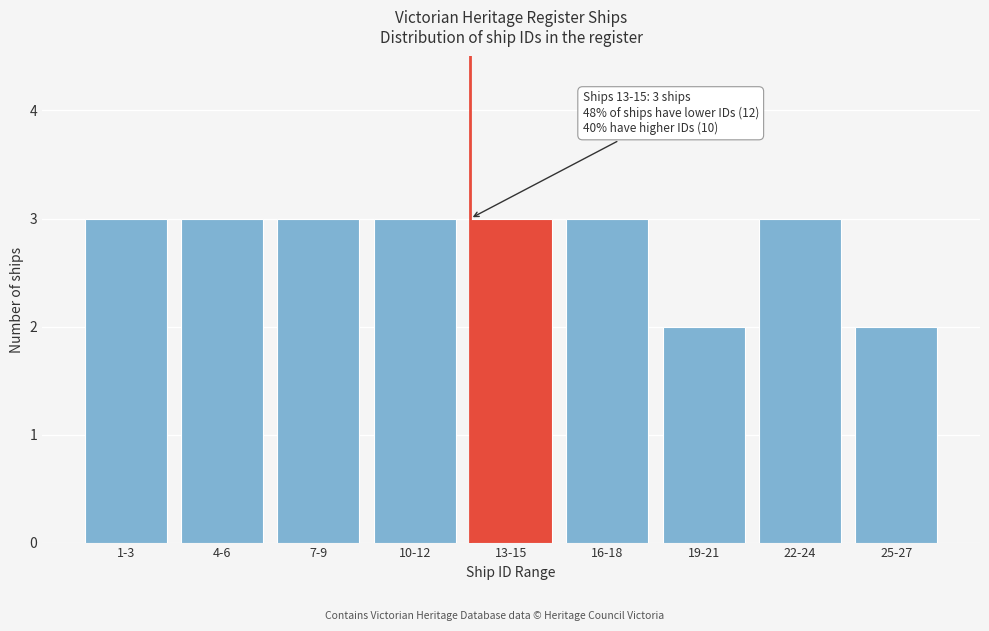

Reading right to left, list all the values displayed in this chart.

25-27=2	22-24=3	19-21=2	16-18=3	13-15=3	10-12=3	7-9=3	4-6=3	1-3=3